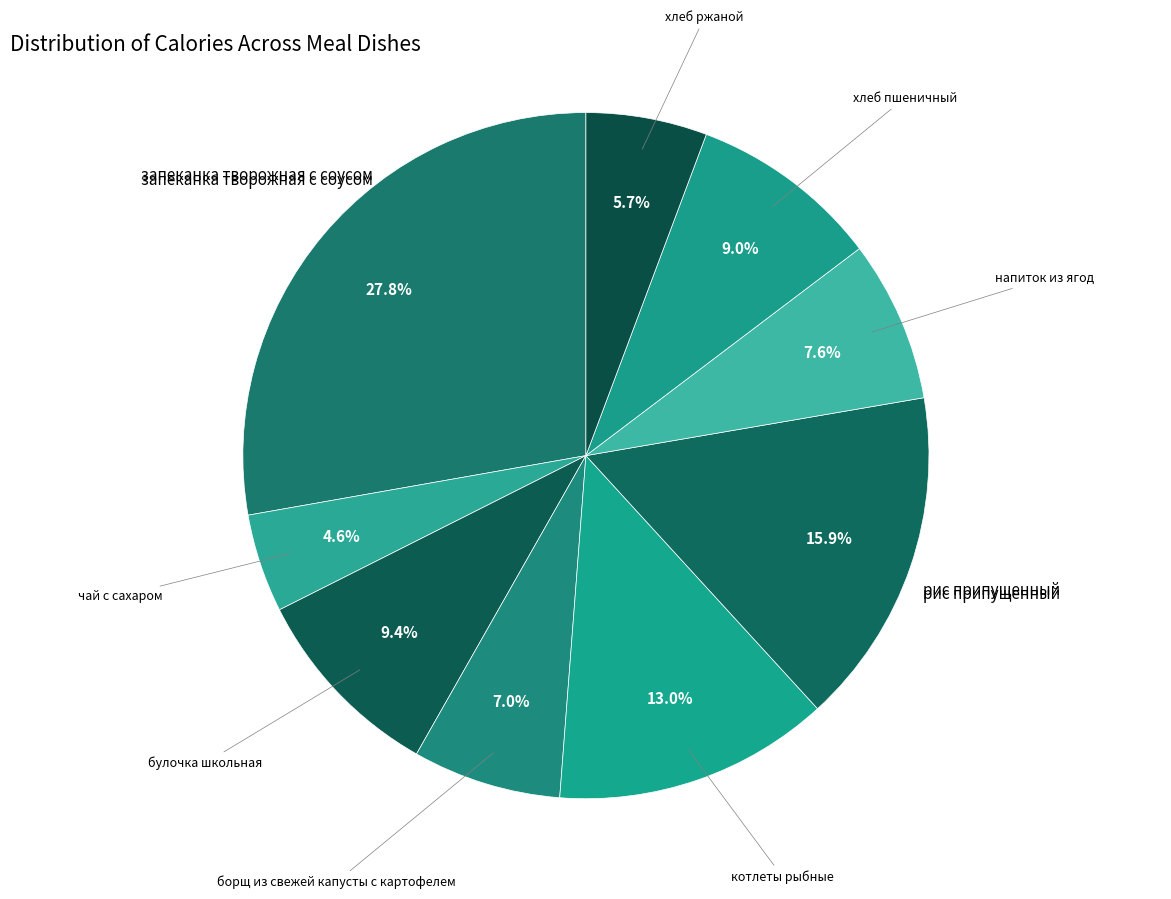

What is the largest slice in the pie chart?

запеканка творожная с соусом